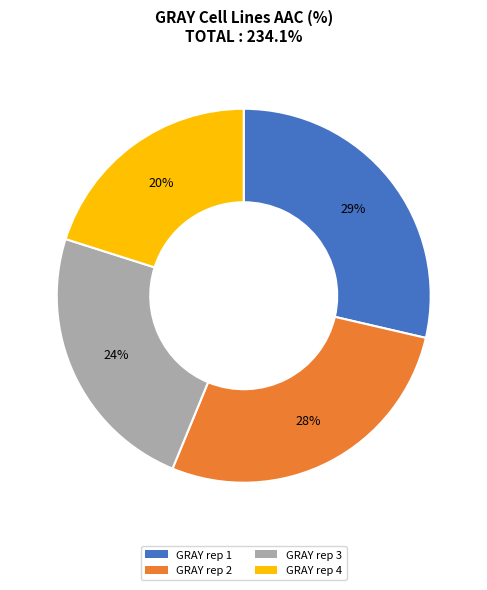

Combined, do GRAY rep 1 and GRAY rep 3 account for over 50%?

Yes